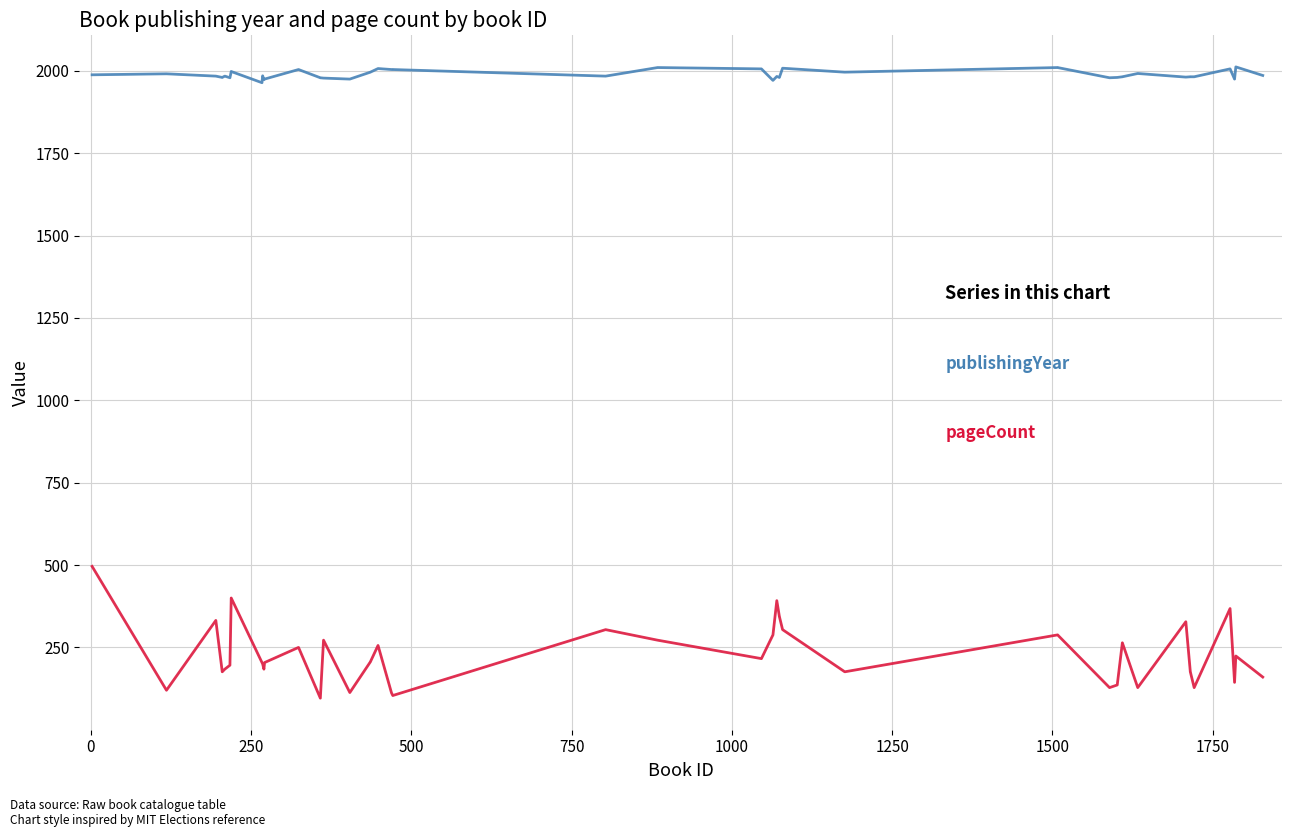

Which series has the widest spread of values?

pageCount